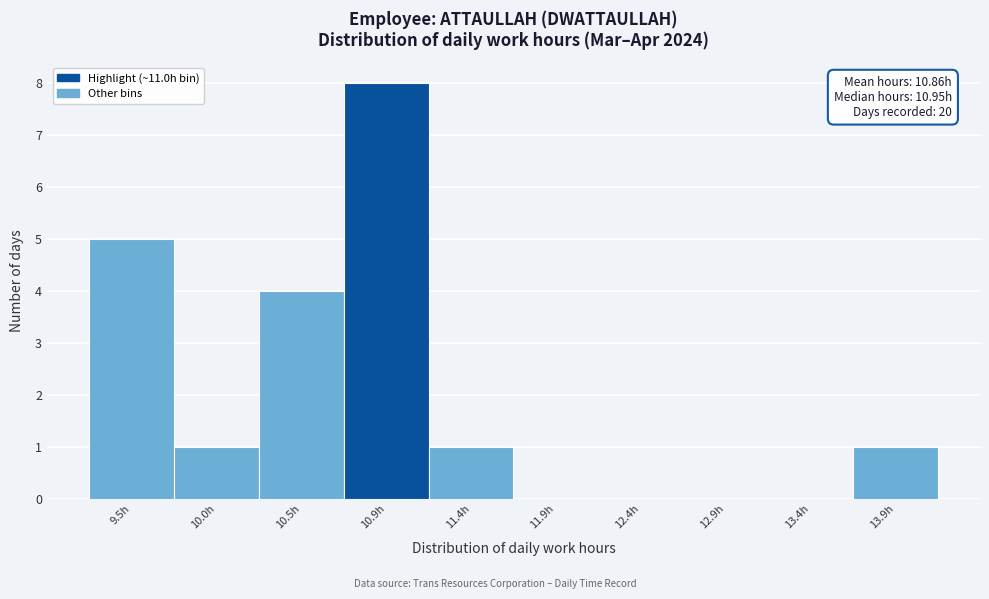

Reading right to left, list all the values displayed in this chart.

13.9h=1	13.4h=0	12.9h=0	12.4h=0	11.9h=0	11.4h=1	10.9h=8	10.5h=4	10.0h=1	9.5h=5